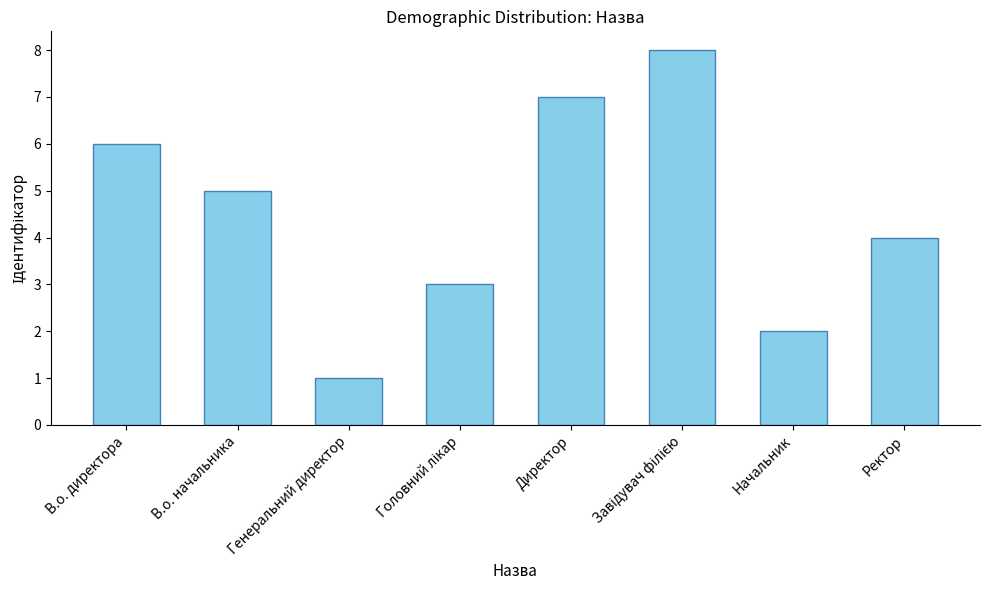

What is the sum of the values at В.о. директора and В.о. начальника?

11